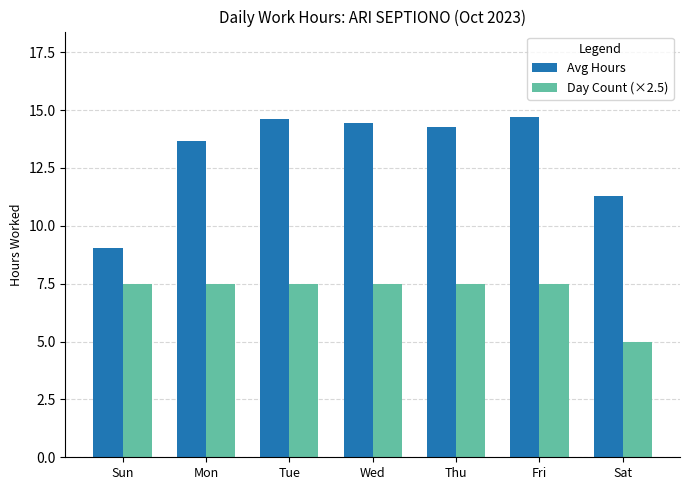

Which series has the largest total across all categories?

Avg Hours